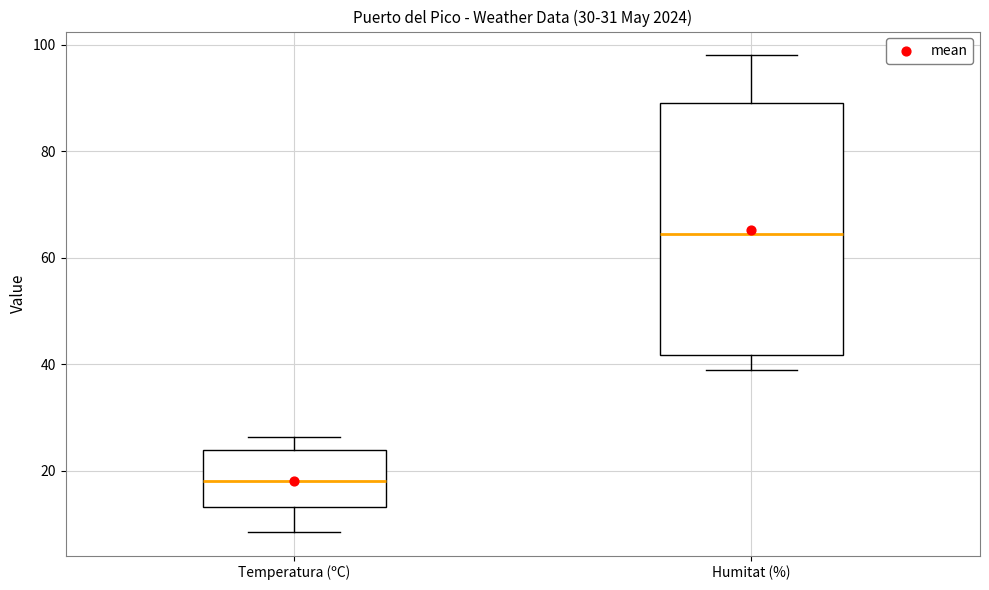

Comparing the boxes themselves (not the whiskers), which one is the tallest?

Humitat (%)